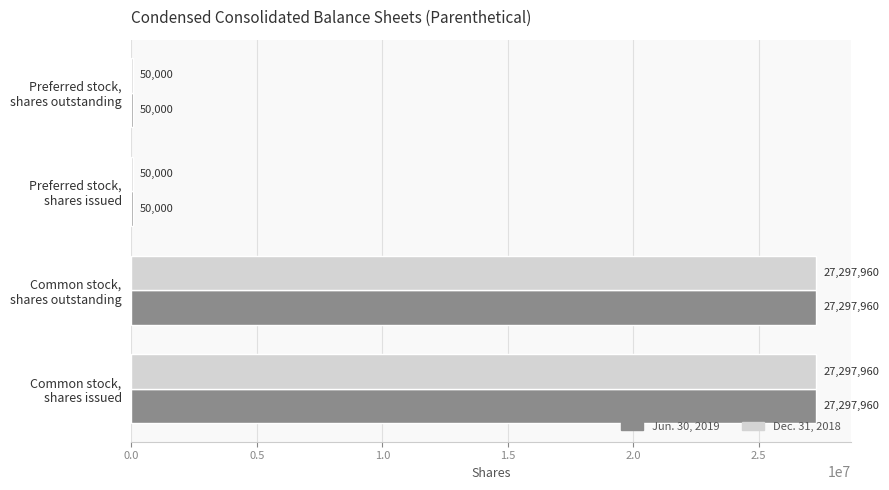

How many categories are shown in the chart?

4